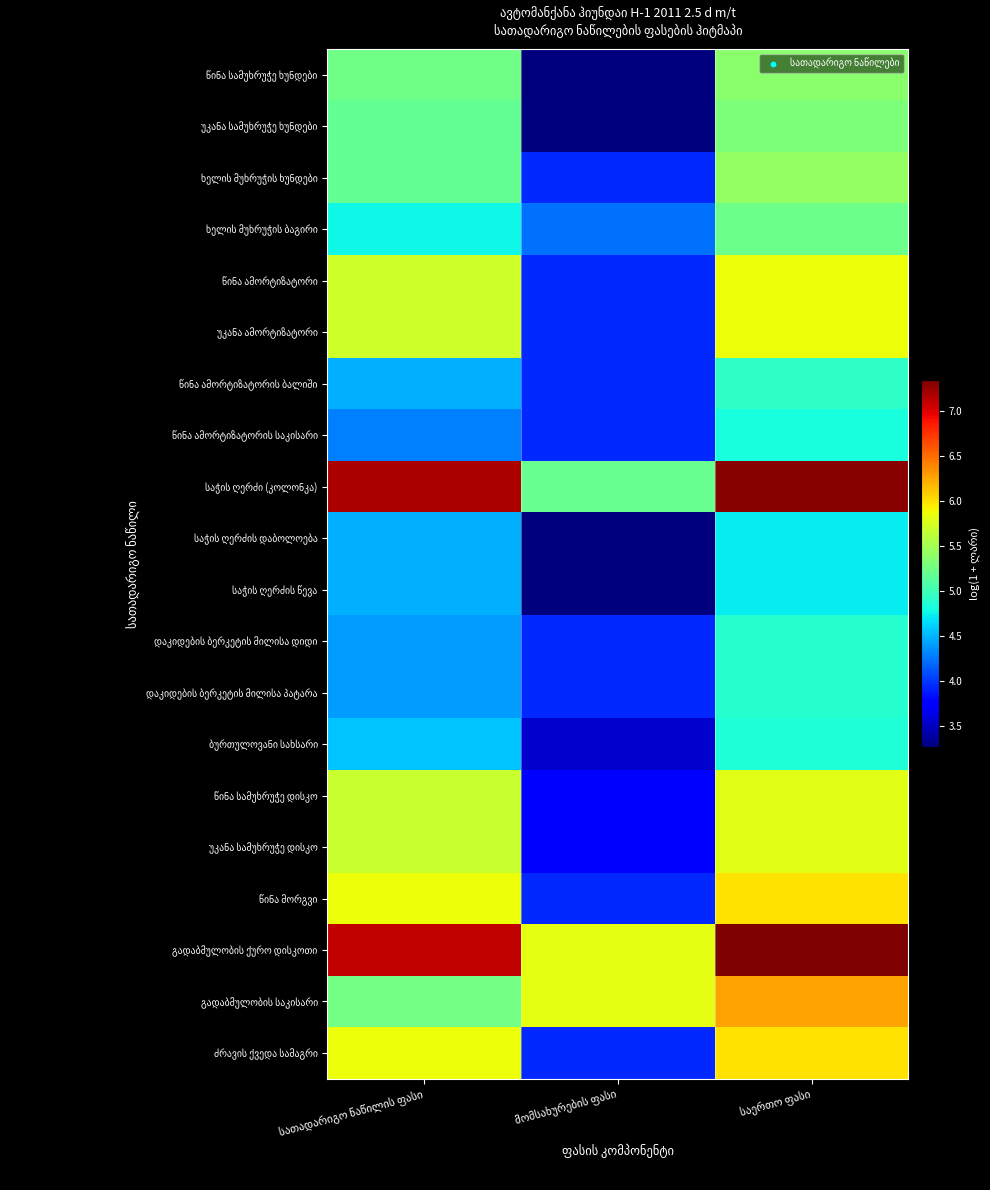

At how many categories does at least one series exceed 4?

3